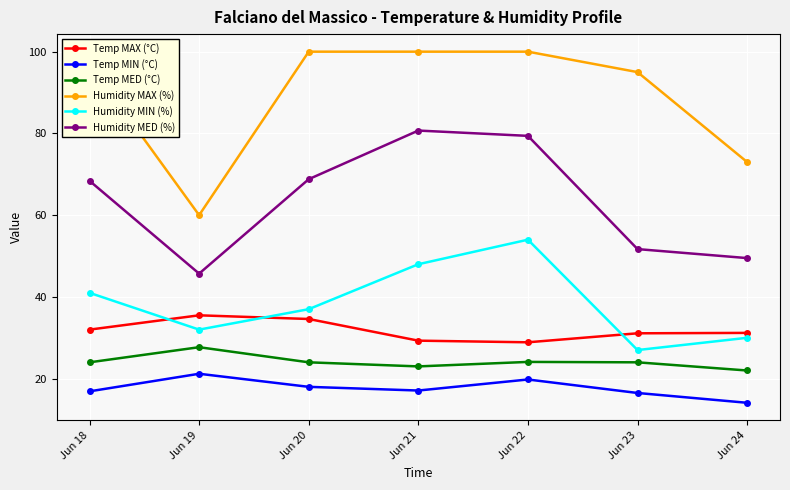

What is the value of the Temp MAX (°C) point at the 2nd from the left?

35.5